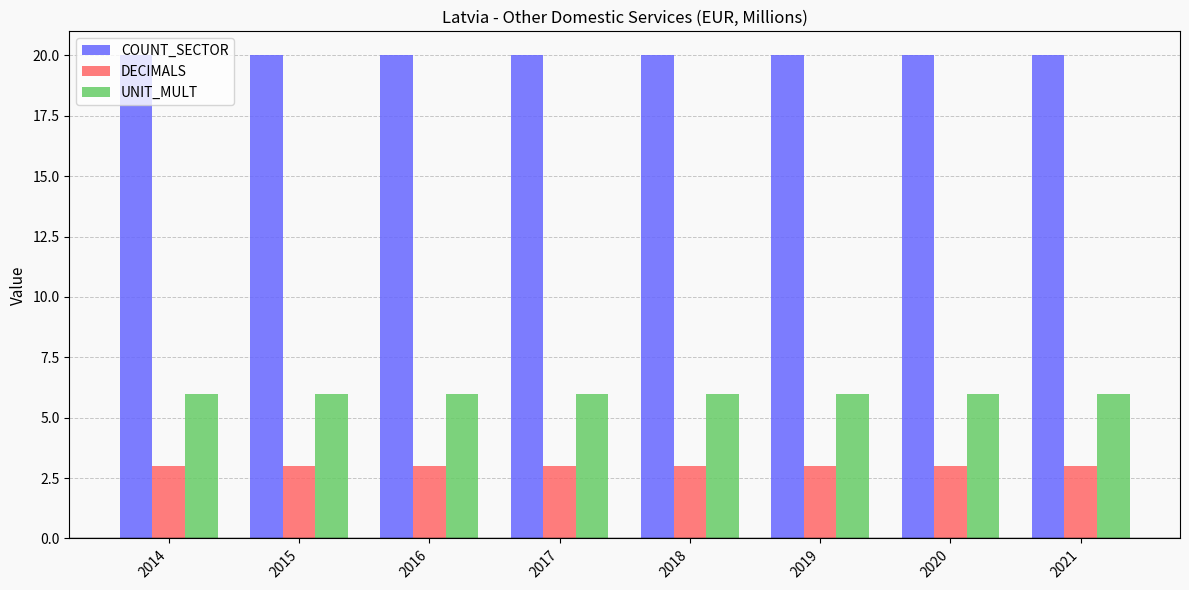

What is the maximum value shown in the chart?

20